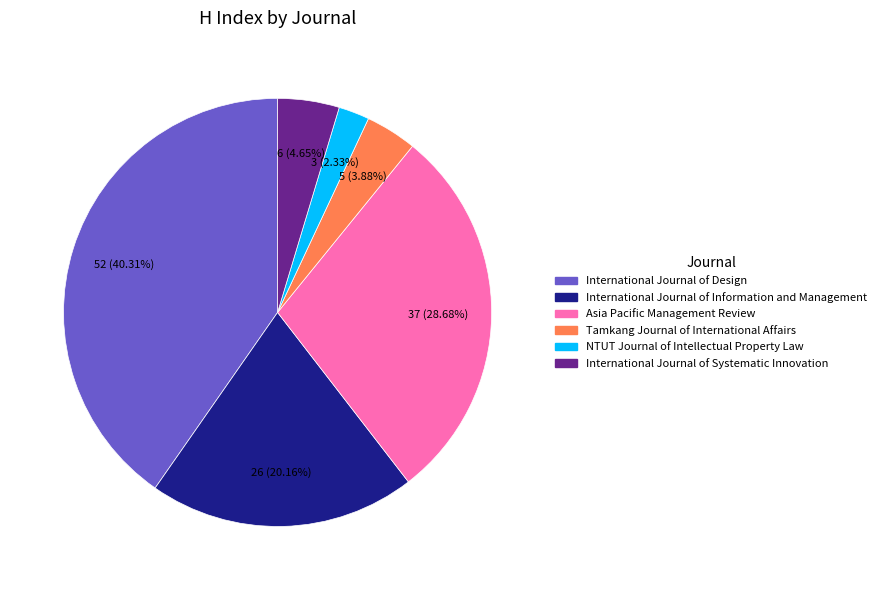

Does NTUT Journal of Intellectual Property Law account for over 50% of the chart?

No